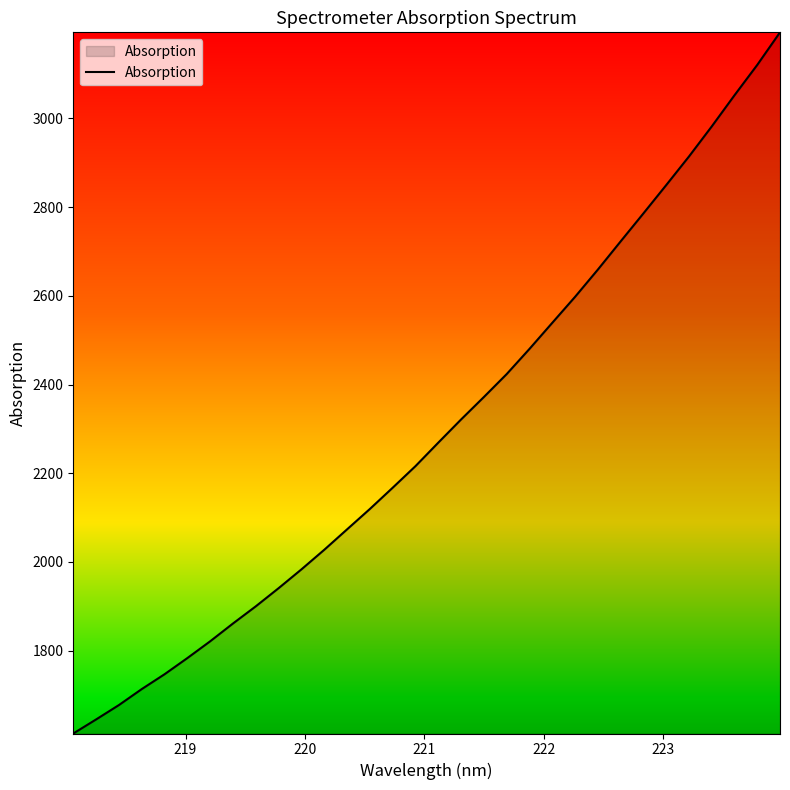

What is the difference between the maximum and minimum values?

1580.2